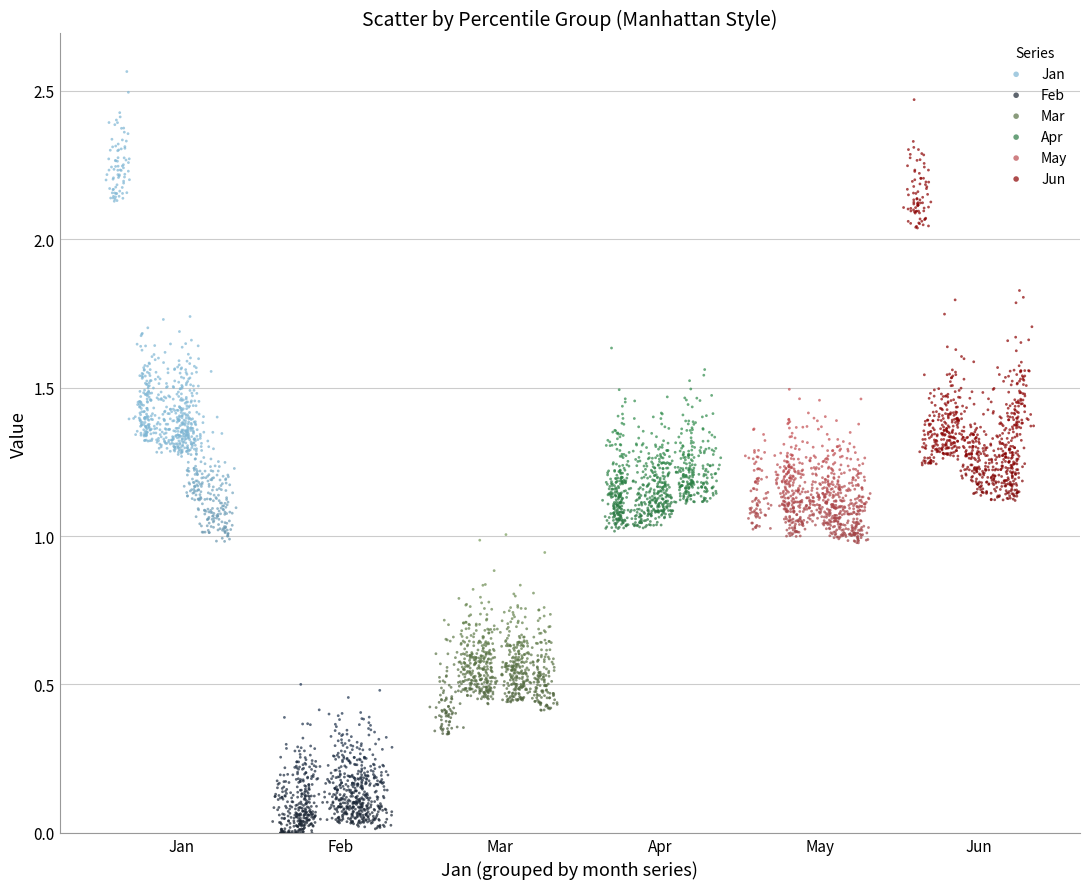

Which series contains the lowest Y value?

Feb